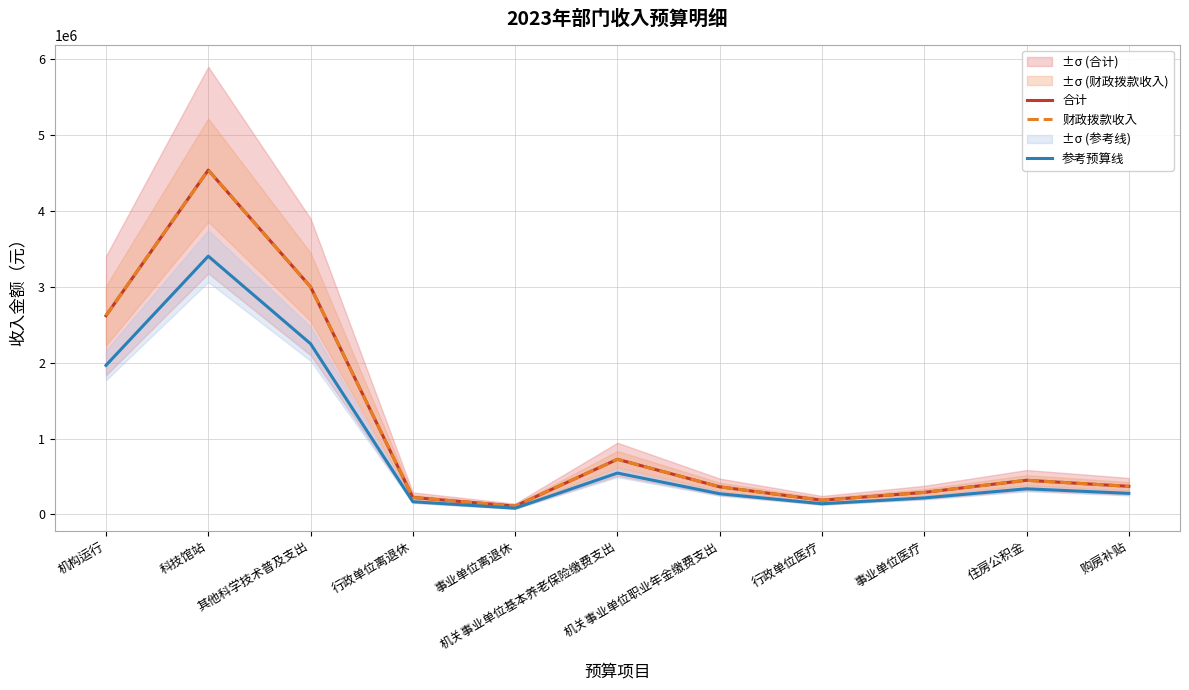

What is the greatest value displayed?

4539300